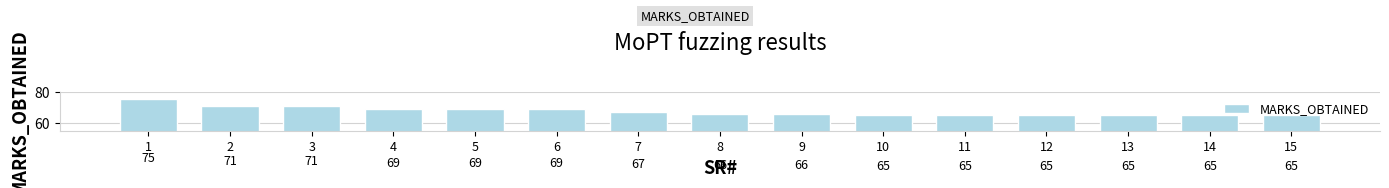

Reading left to right, what are all the values shown in this chart?

1=75	2=71	3=71	4=69	5=69	6=69	7=67	8=66	9=66	10=65	11=65	12=65	13=65	14=65	15=65